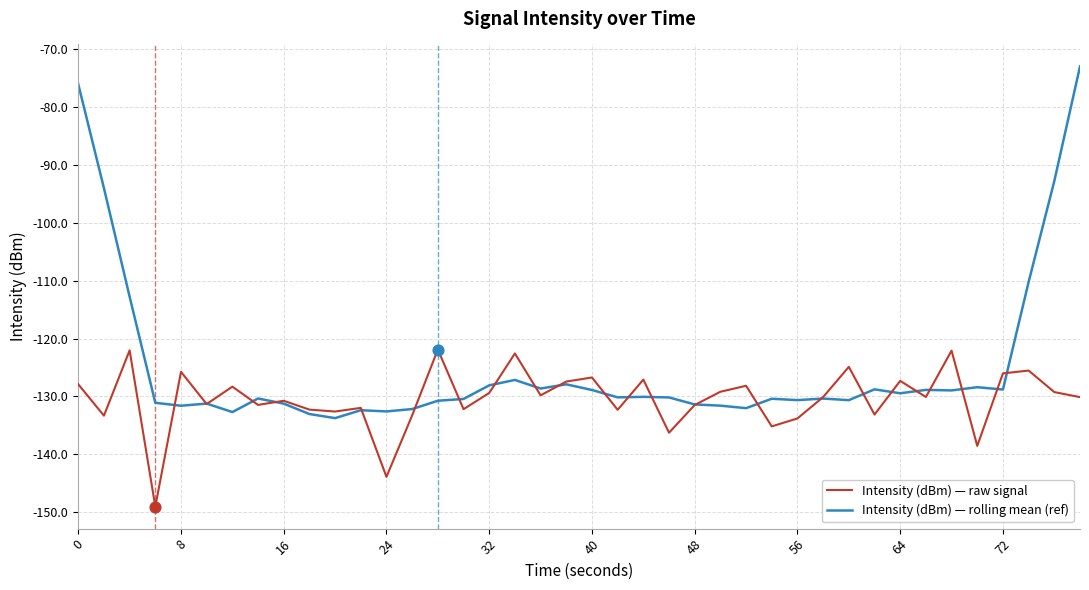

Which series has the largest total across all categories?

Intensity (dBm) — rolling mean (ref)